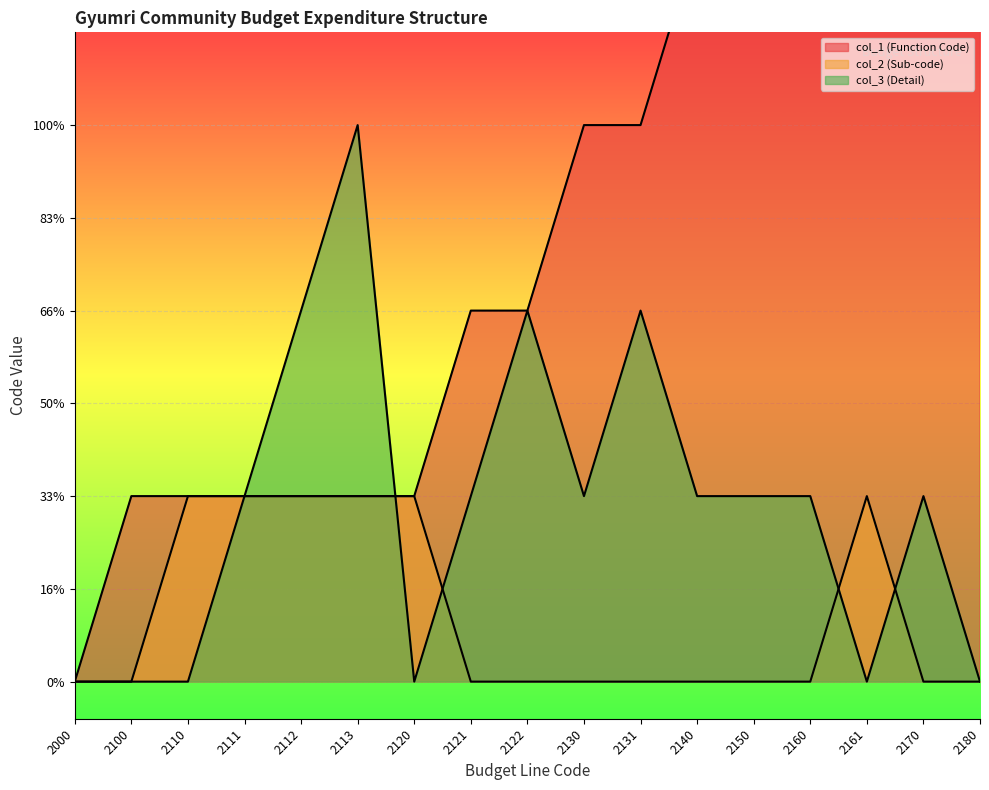

Reading left to right, list all the values displayed in this chart.

col_1 (Function Code): 0	1	1	1	1	1	1	2	2	3	3	4	5	6	6	7	8
col_2 (Sub-code): 0	0	1	1	1	1	1	0	0	0	0	0	0	0	1	0	0
col_3 (Detail): 0	0	0	1	2	3	0	1	2	1	2	1	1	1	0	1	0